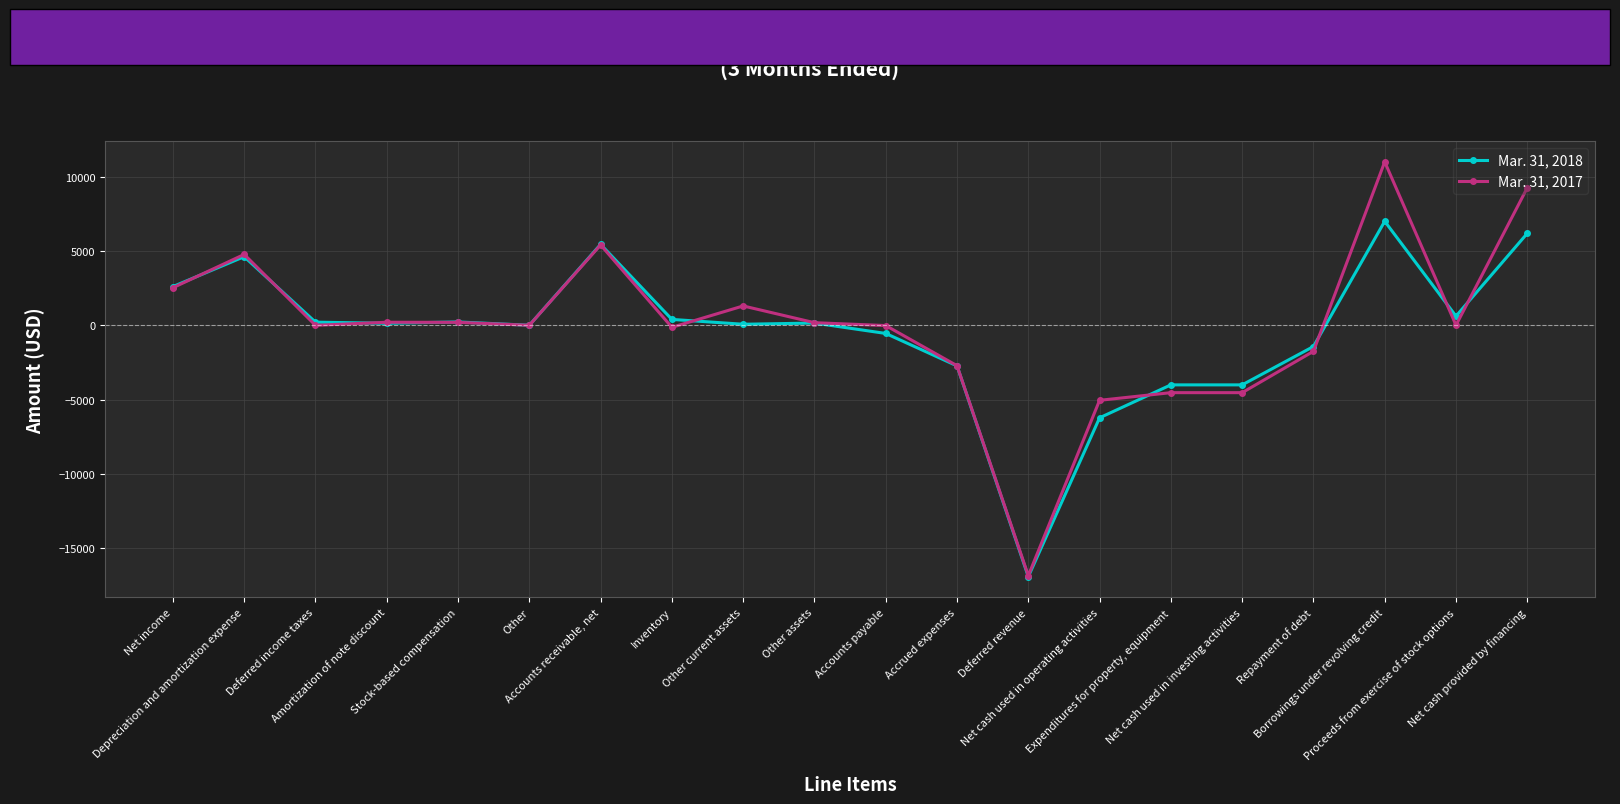

At which label does Mar. 31, 2017 first exceed 7?

Net income